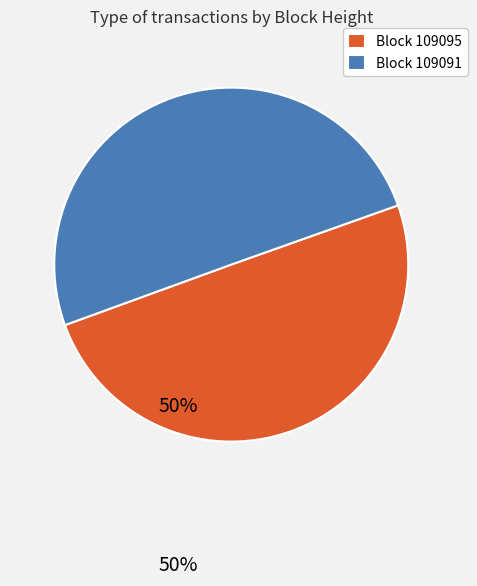

True or false: Block 109091 accounts for 37% of the total.

False